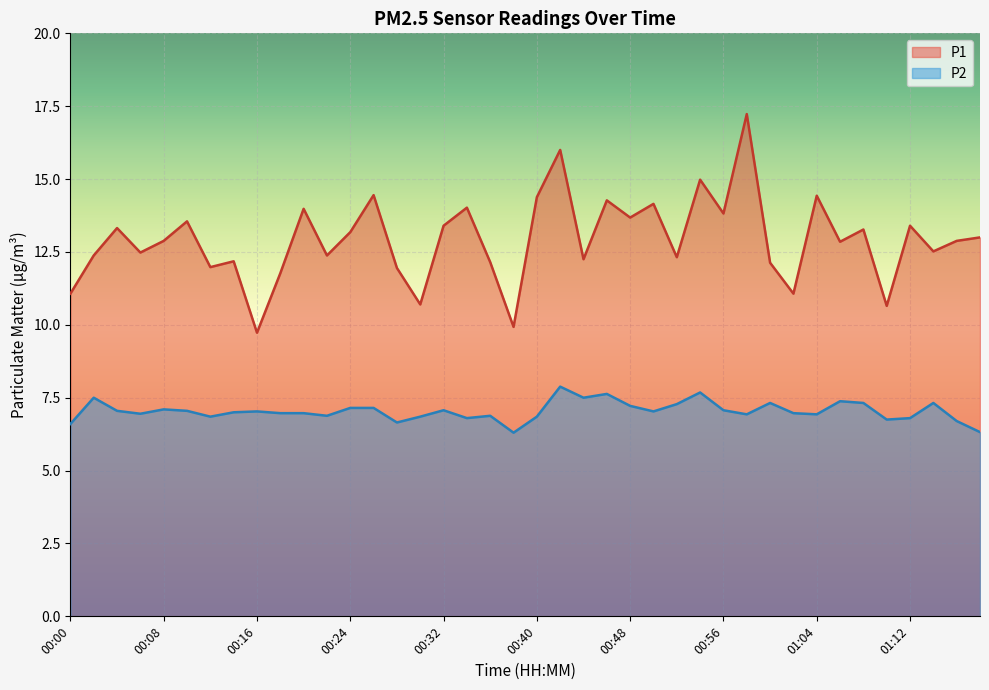

At which label does P2 reach its peak?

00:42